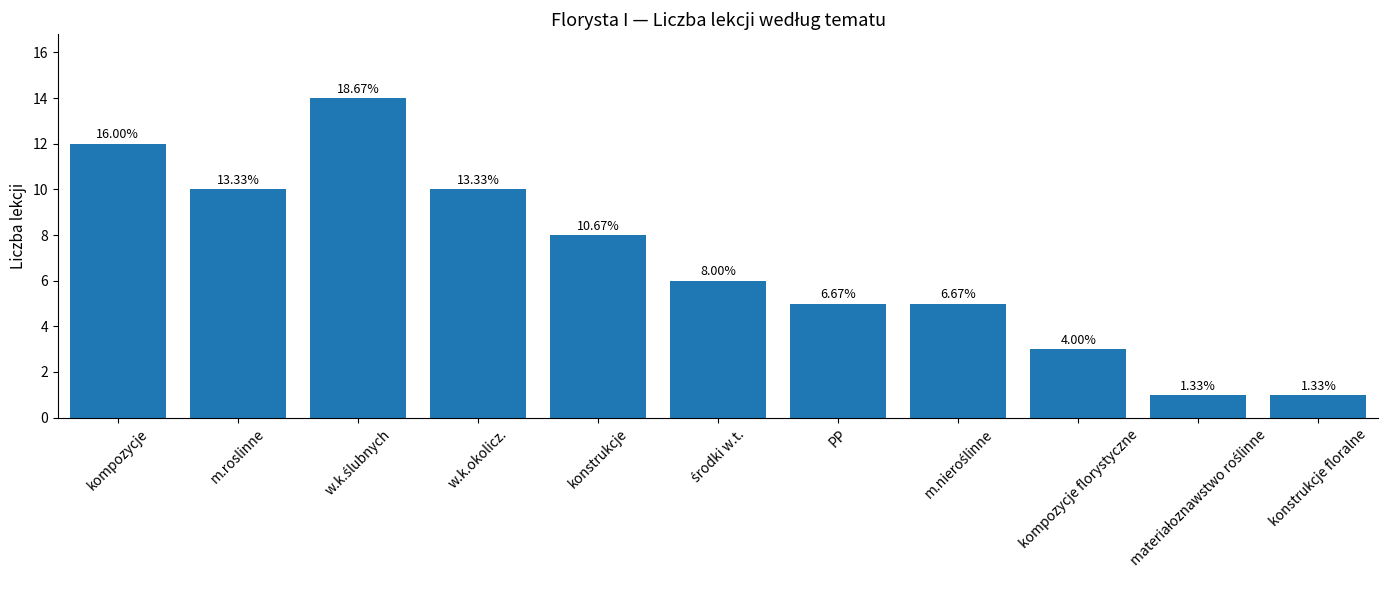

How many bars are there in total?

11